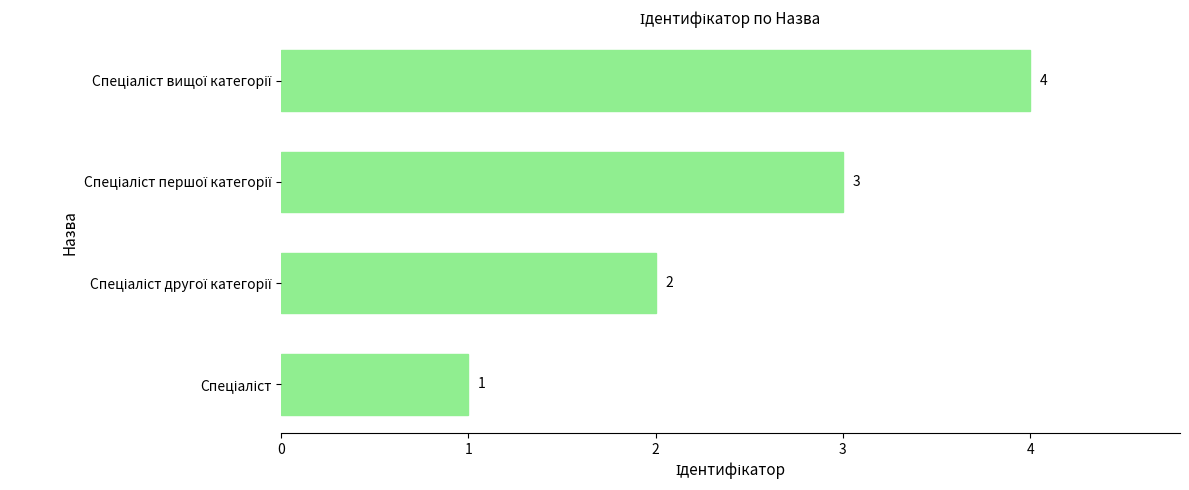

Count the values in the range 2 to 4.

3